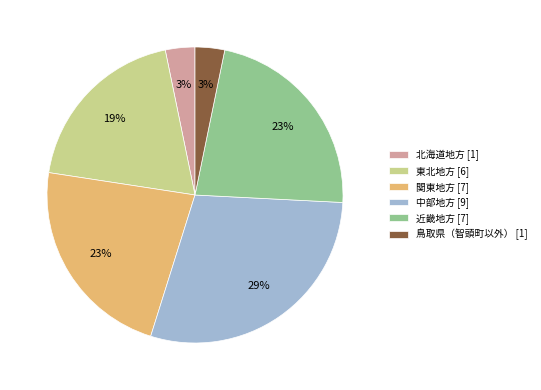

Combined, do 関東地方 [7] and 近畿地方 [7] account for over 50%?

No